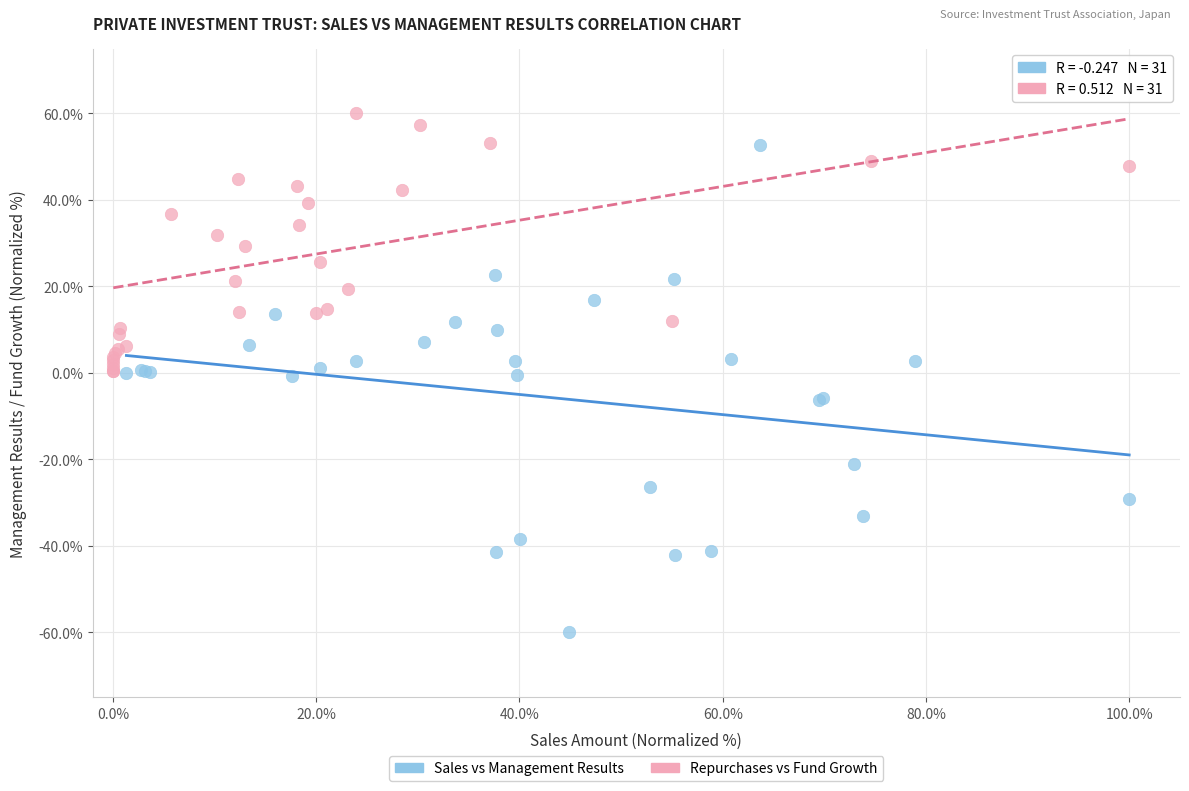

Which series has the largest Y range (max minus min)?

Sales vs Management Results